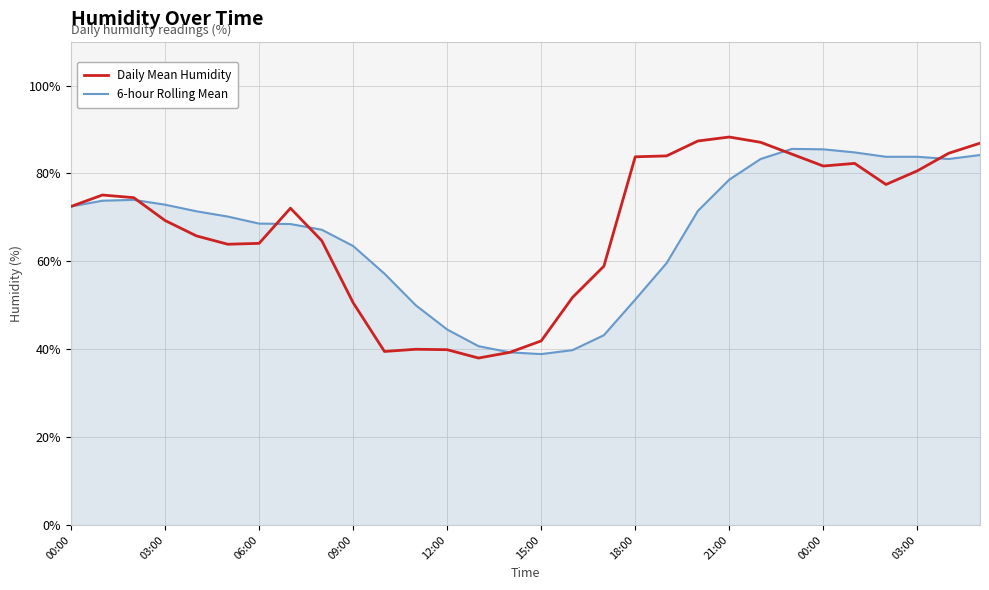

What is the minimum value shown in the chart?

38.0